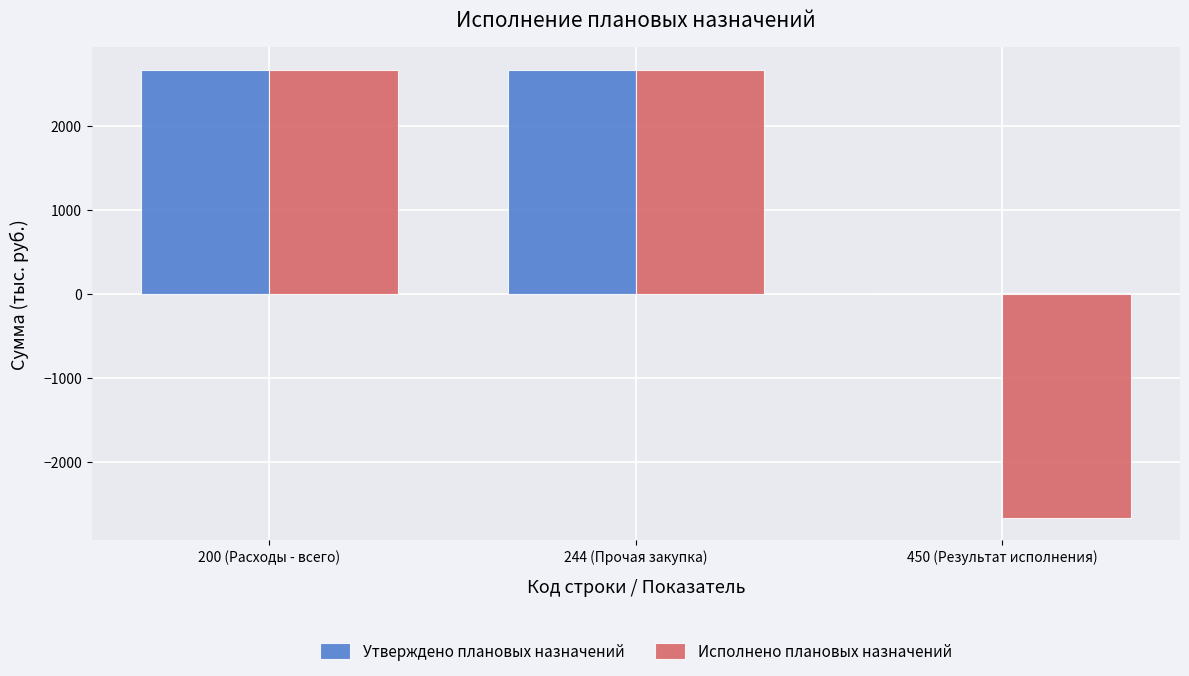

What is the approximate value of Утверждено плановых назначений at 200 (Расходы - всего)?

2666.7